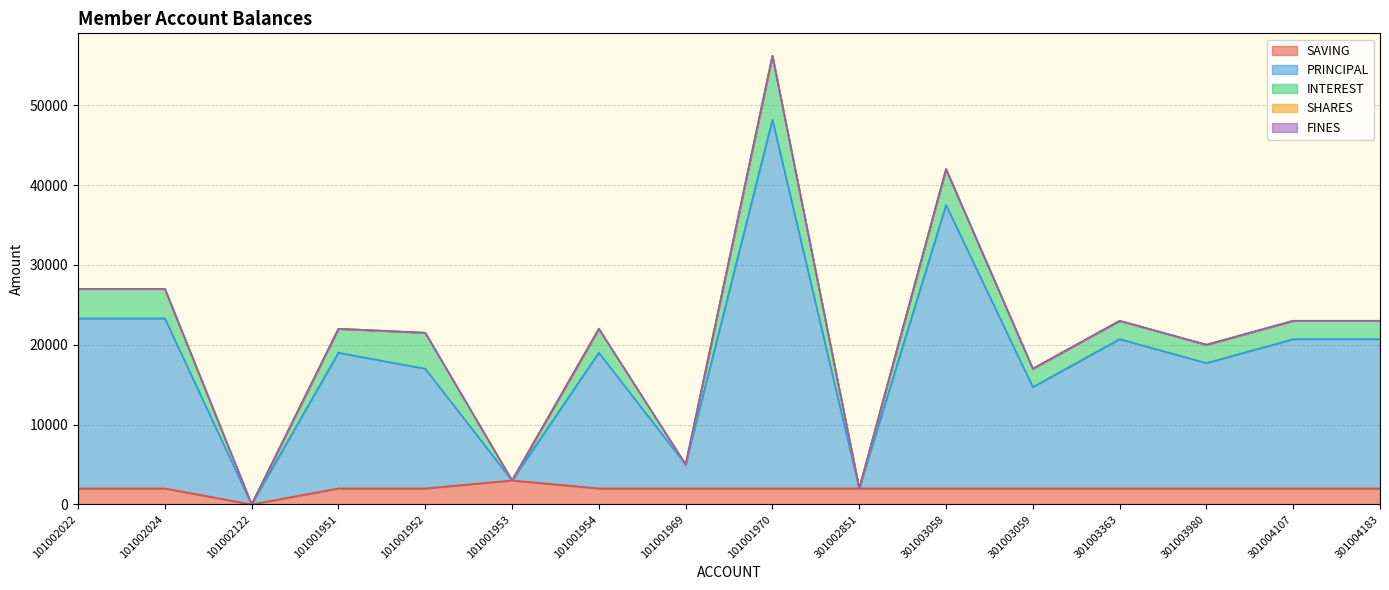

Which series has the largest total across all categories?

PRINCIPAL